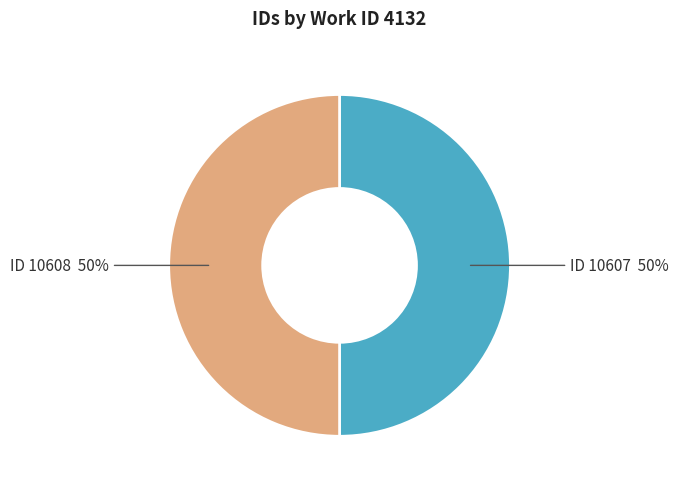

To the nearest percent, what is the average slice percentage?

50%